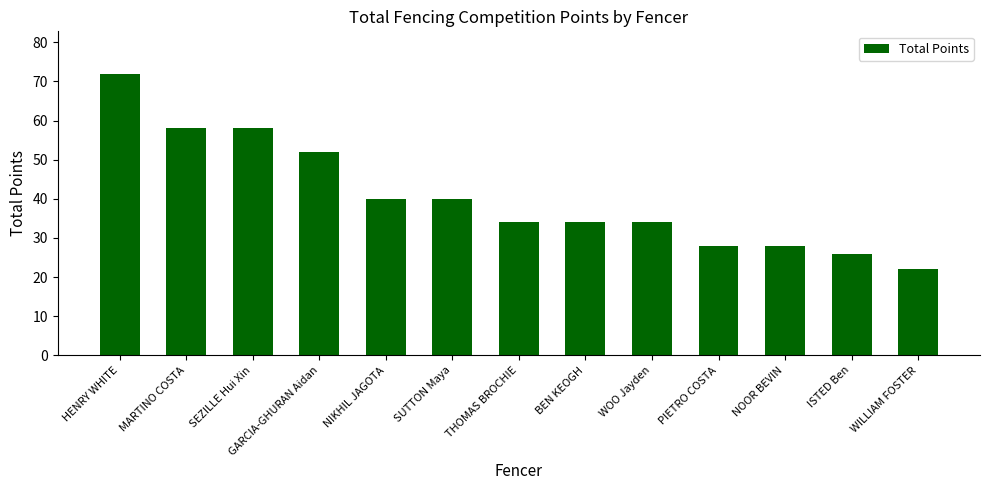

At which category does the chart reach its minimum across all series?

WILLIAM FOSTER